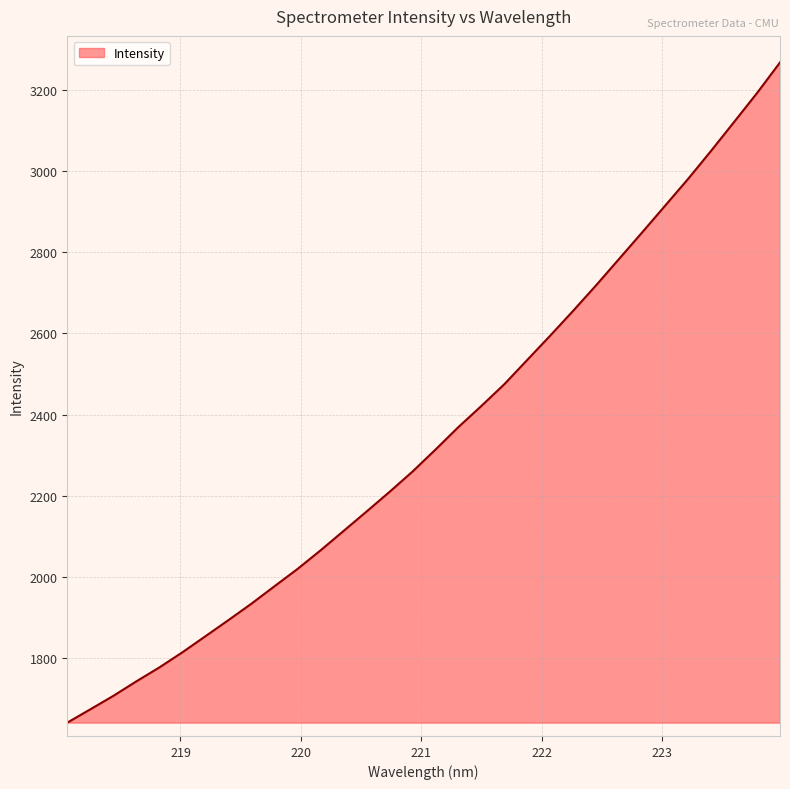

What is the smallest value displayed?

1642.0